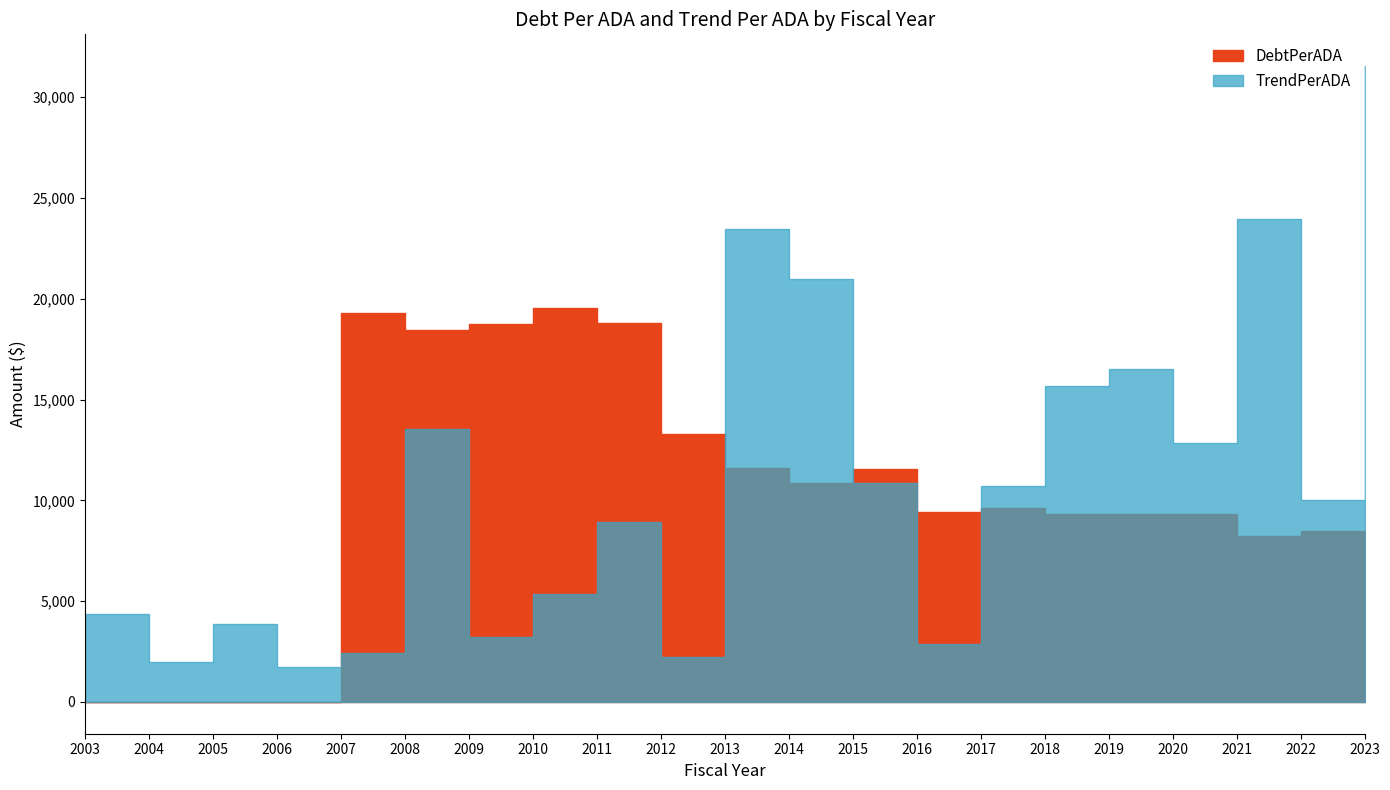

What are all the series names shown in the legend?

DebtPerADA, TrendPerADA